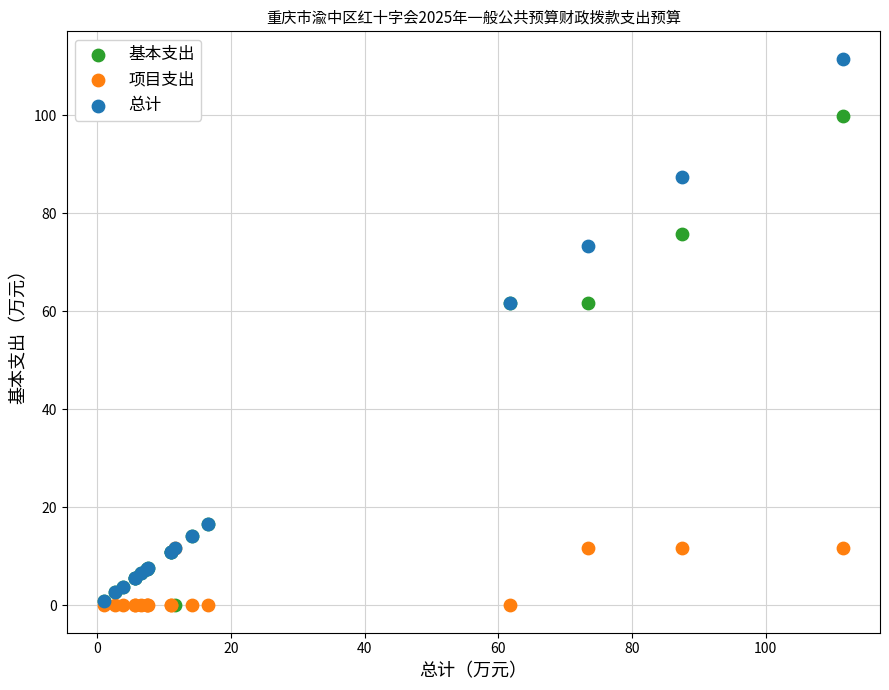

Which series has the widest spread of Y values?

总计